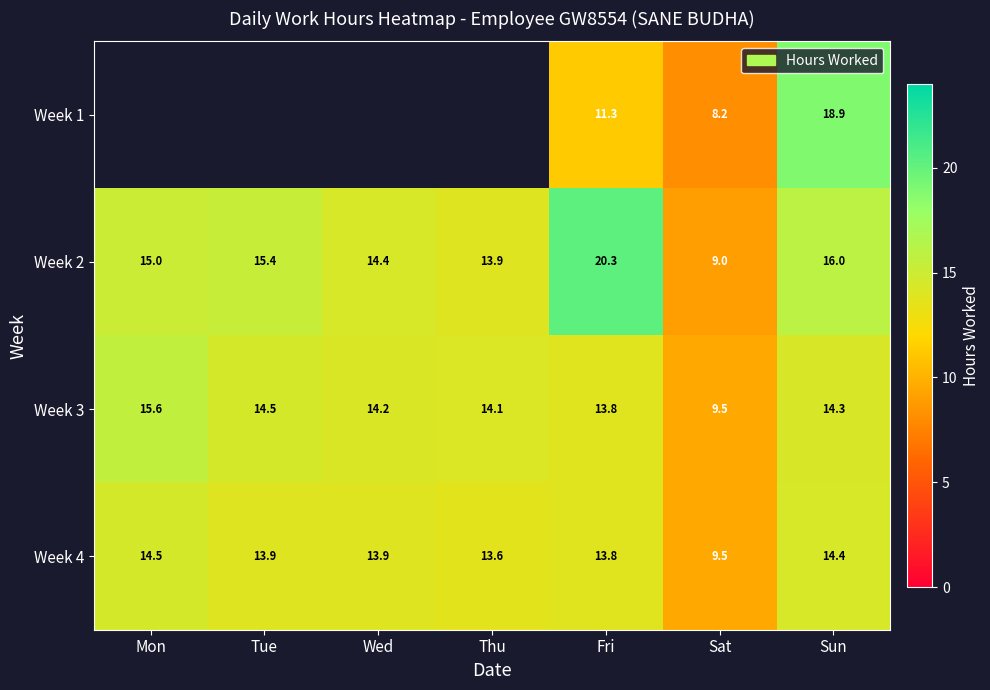

What is the difference between the Week 4 values at Sun and Sat?

4.9